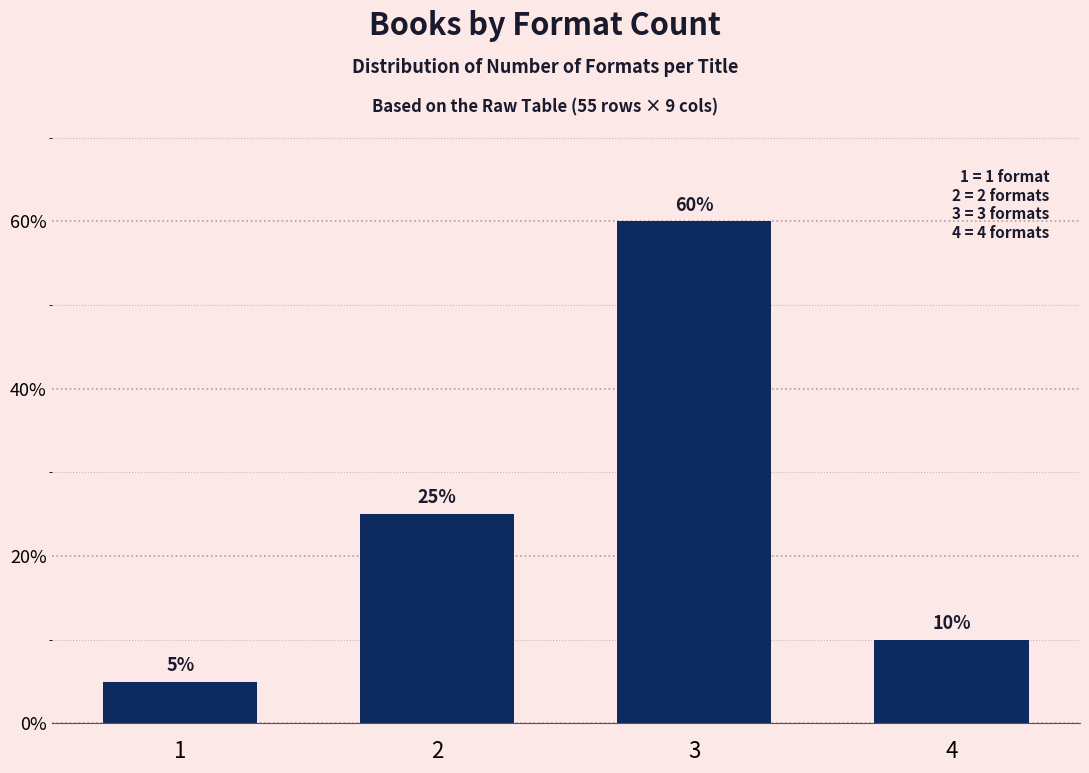

Reading left to right, transcribe all the data shown in this chart.

5	25	60	10